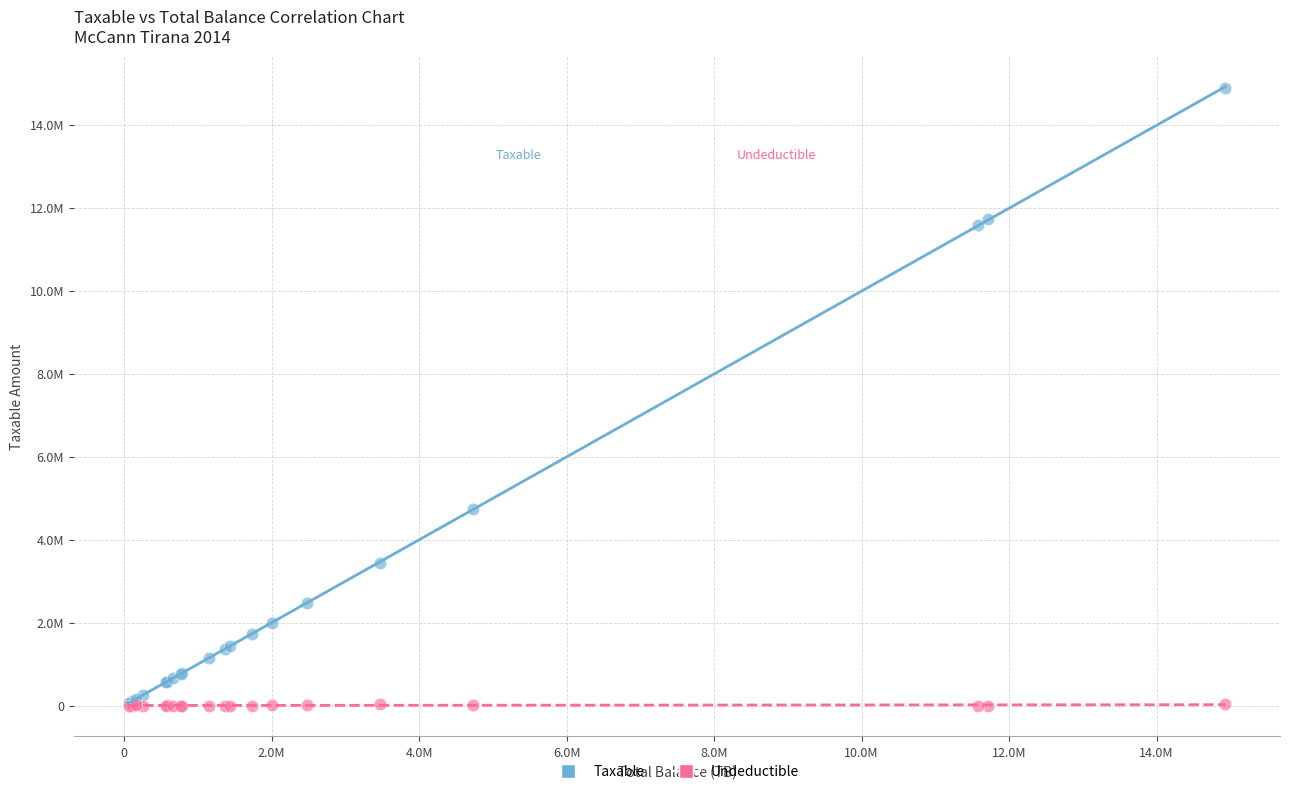

What are all the series names shown in the legend?

Taxable, Undeductible